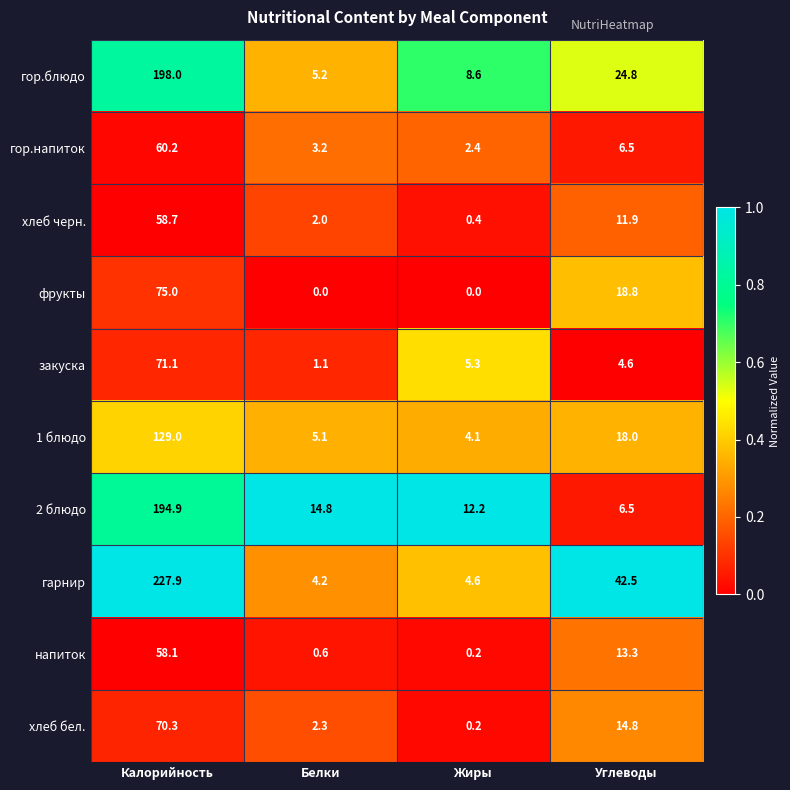

Which series has the largest total across all categories?

гарнир